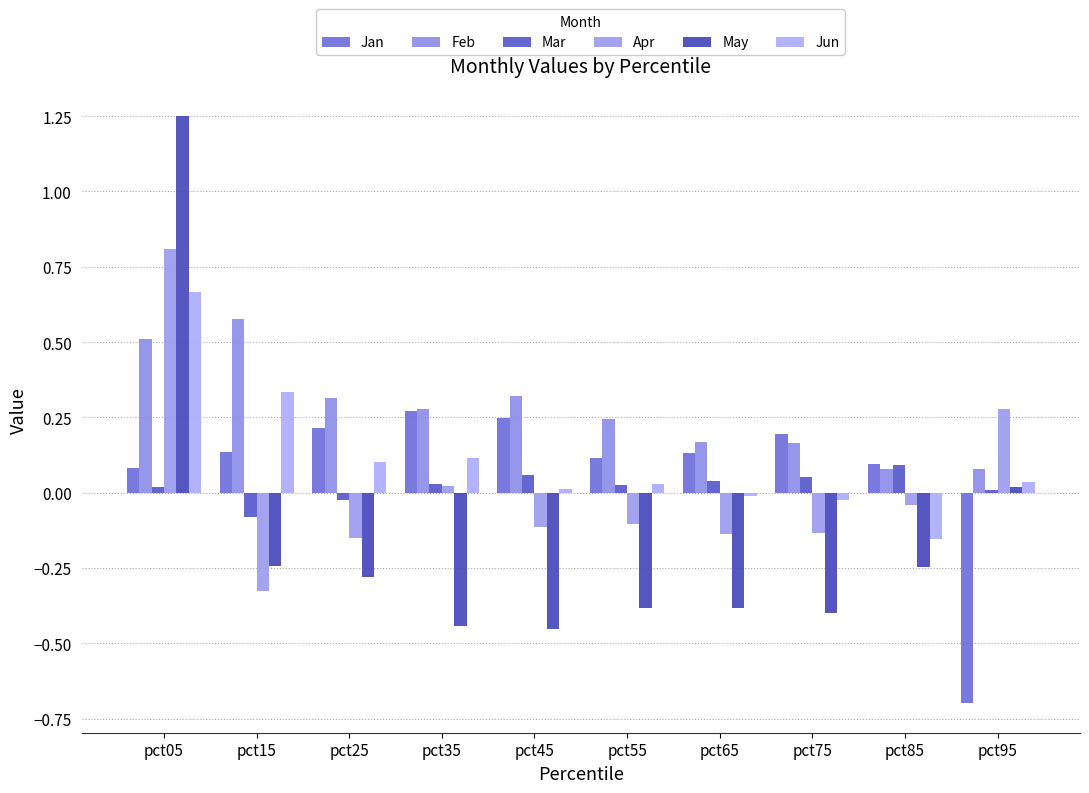

Is it true that Feb equals 0.2 at pct25?

False